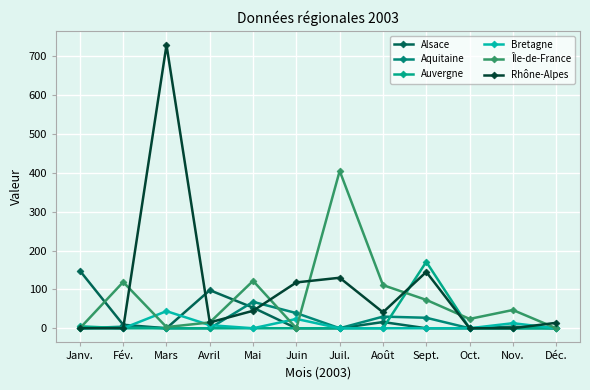

Rank the series by their maximum value, from highest to lowest.

Rhône-Alpes, Île-de-France, Auvergne, Alsace, Aquitaine, Bretagne